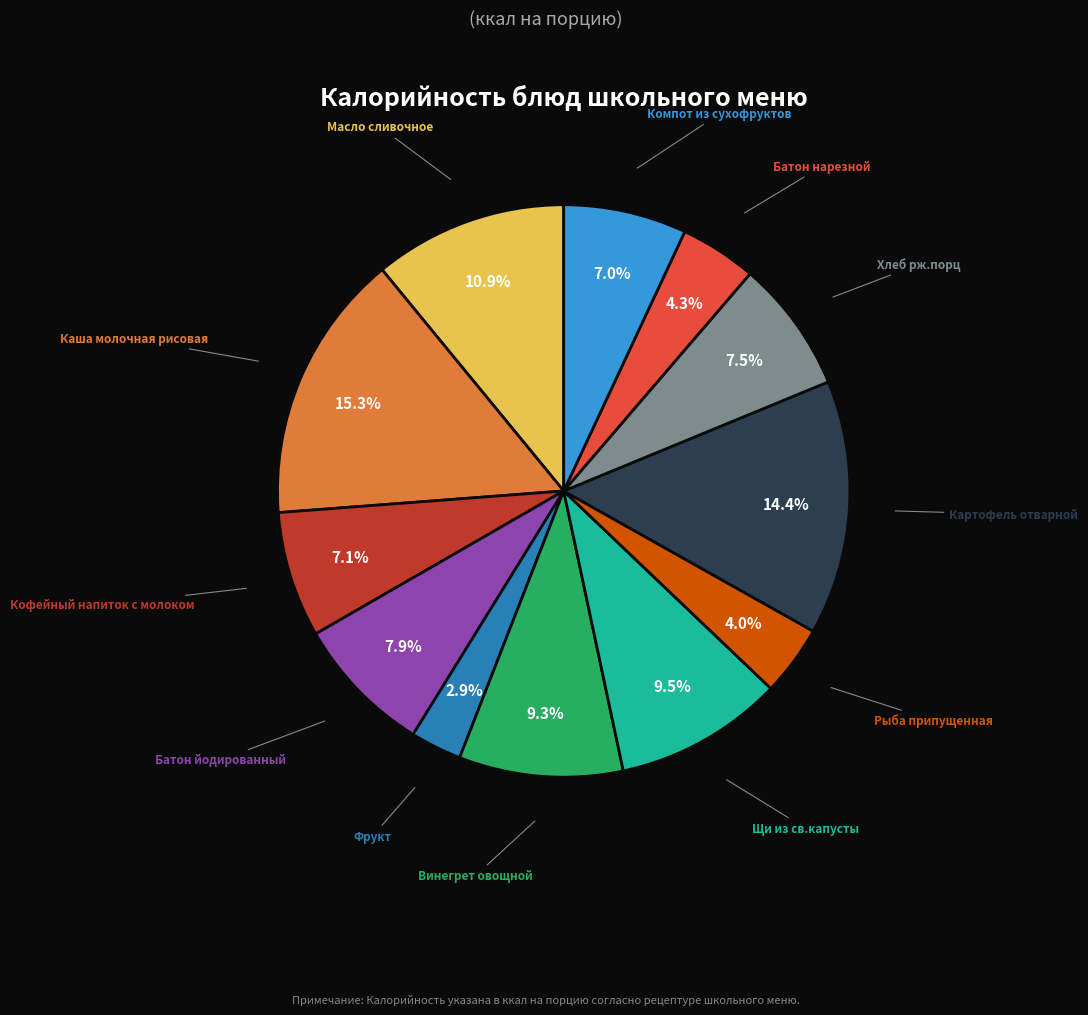

Is there a majority slice in this chart?

No